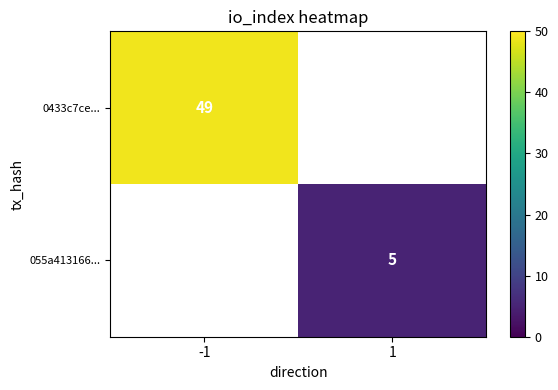

What is the greatest value displayed?

49.0